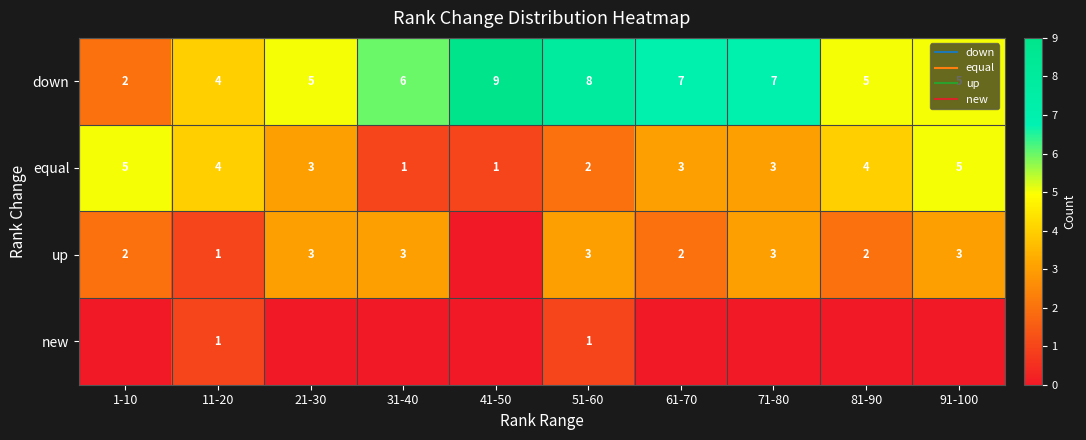

What is the total value across all series at 11-20?

10